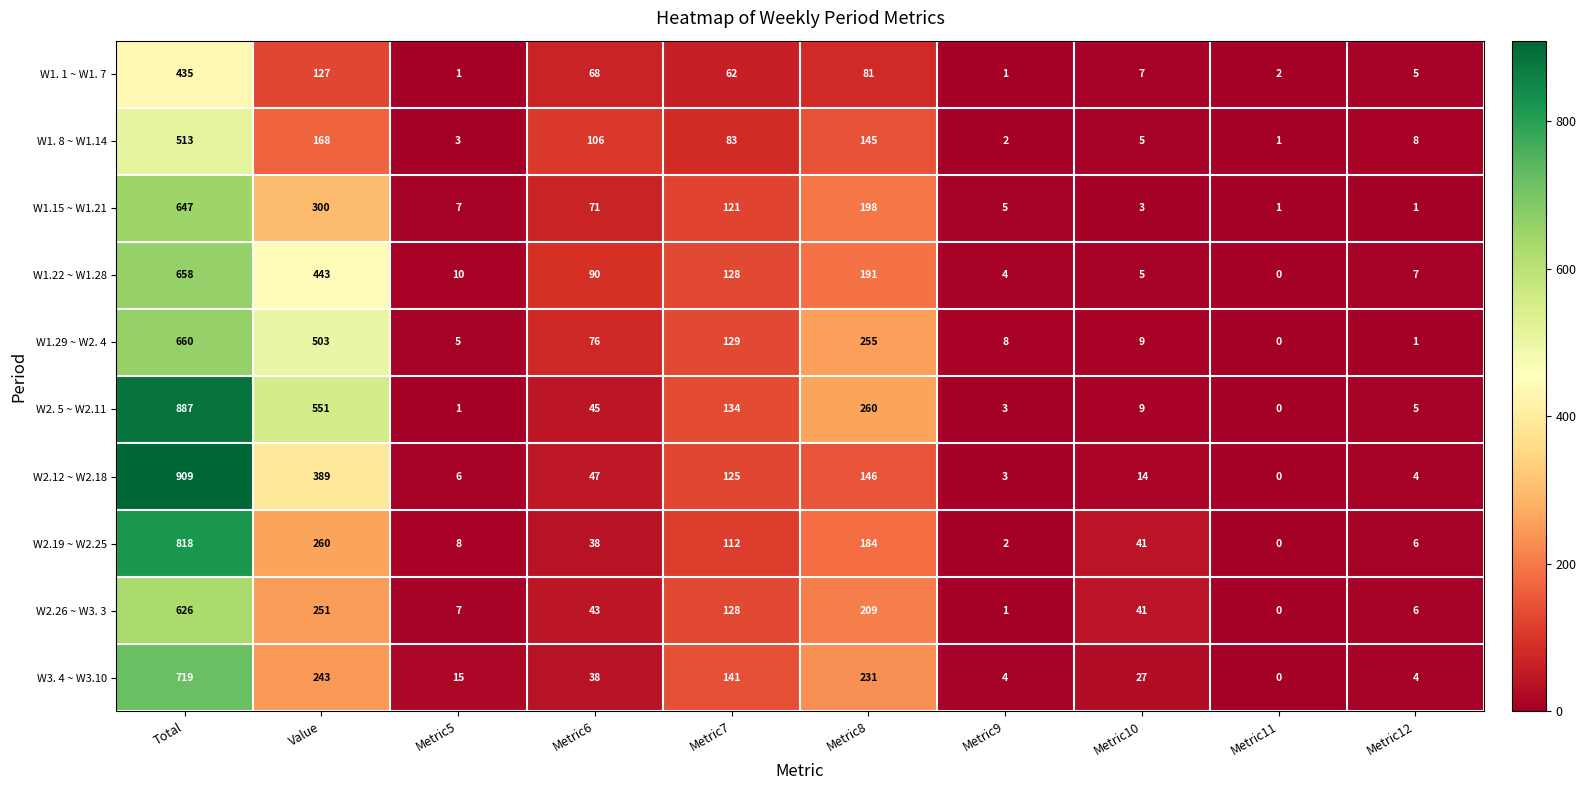

What is the sum of the W2. 5 ~ W2.11 values at Total and Metric12?

892